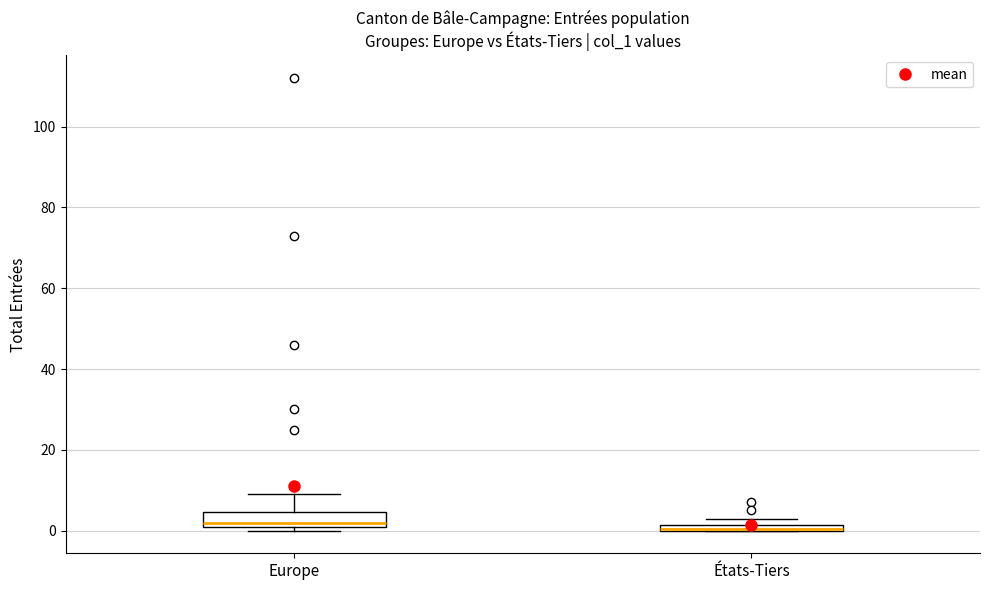

Where does the upper whisker of the box for Europe end on the y-axis? The values are not printed on the chart, so give them approximately, as read against the axis.

10